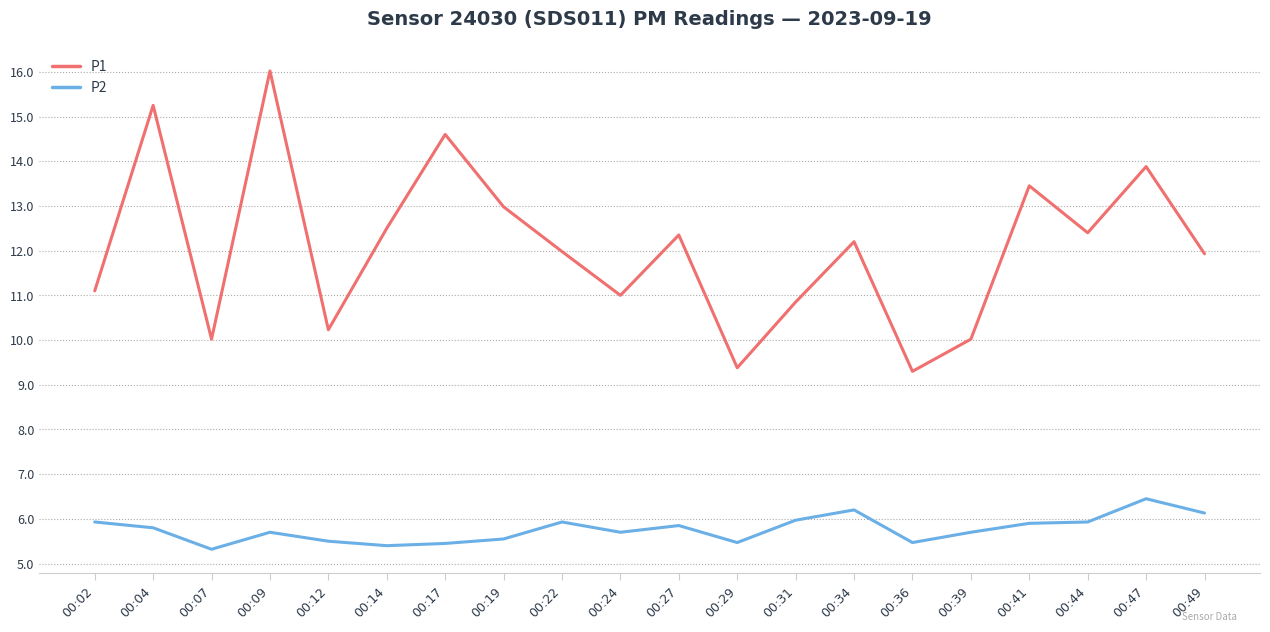

Count the number of categories in the chart.

20